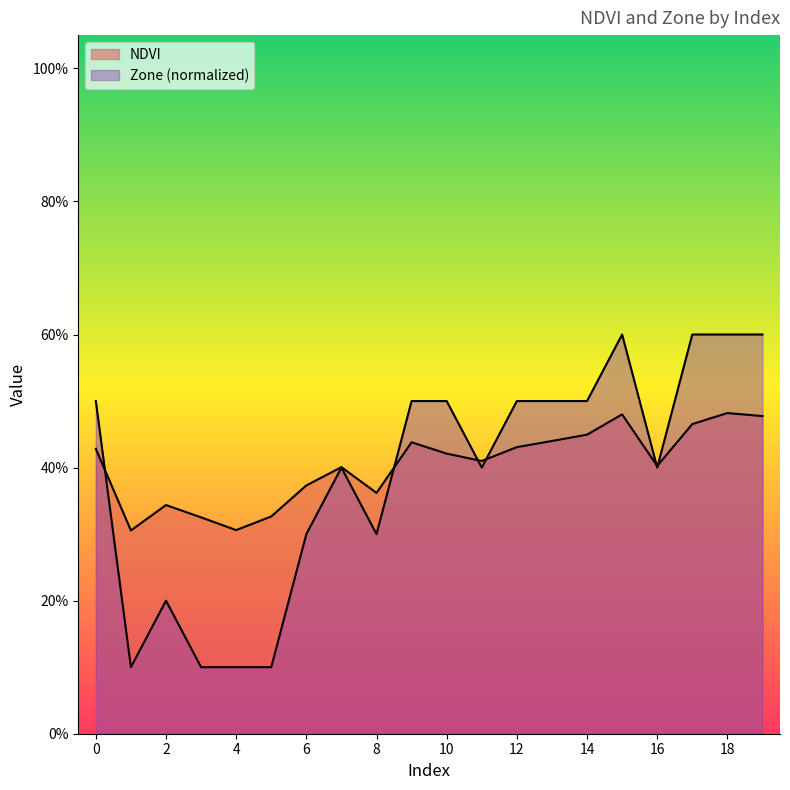

What is the average value of the Zone series?

0.4